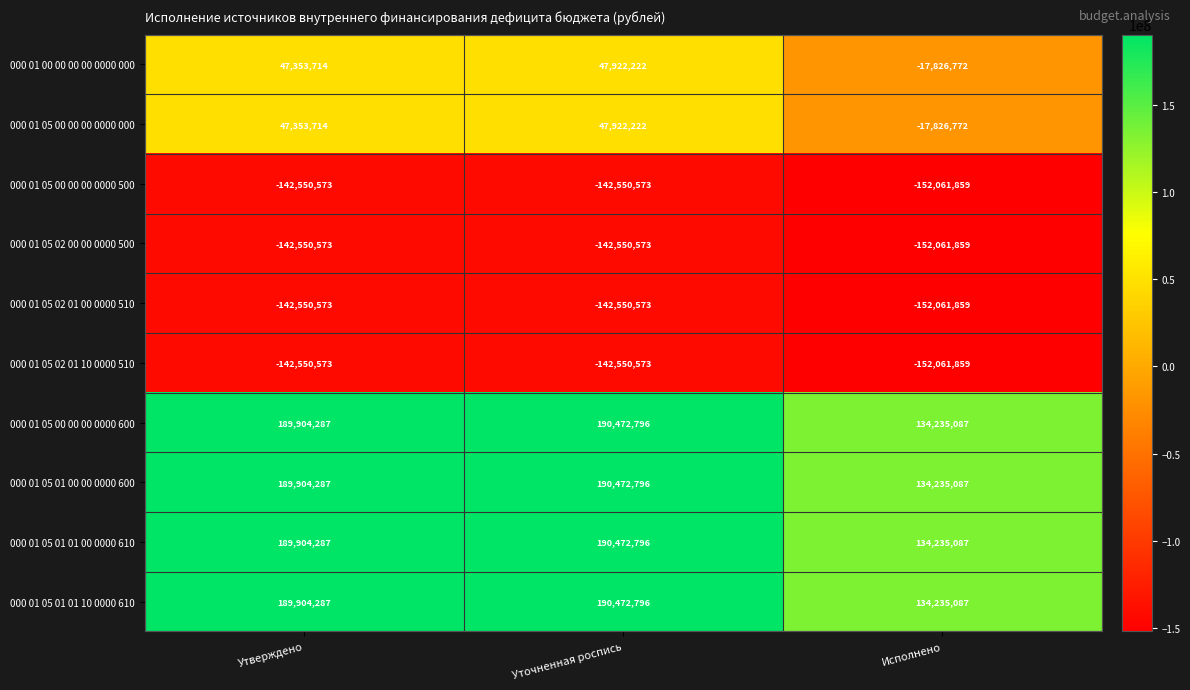

What is the sum of all 000 01 05 02 01 10 0000 510 values?

-437163005